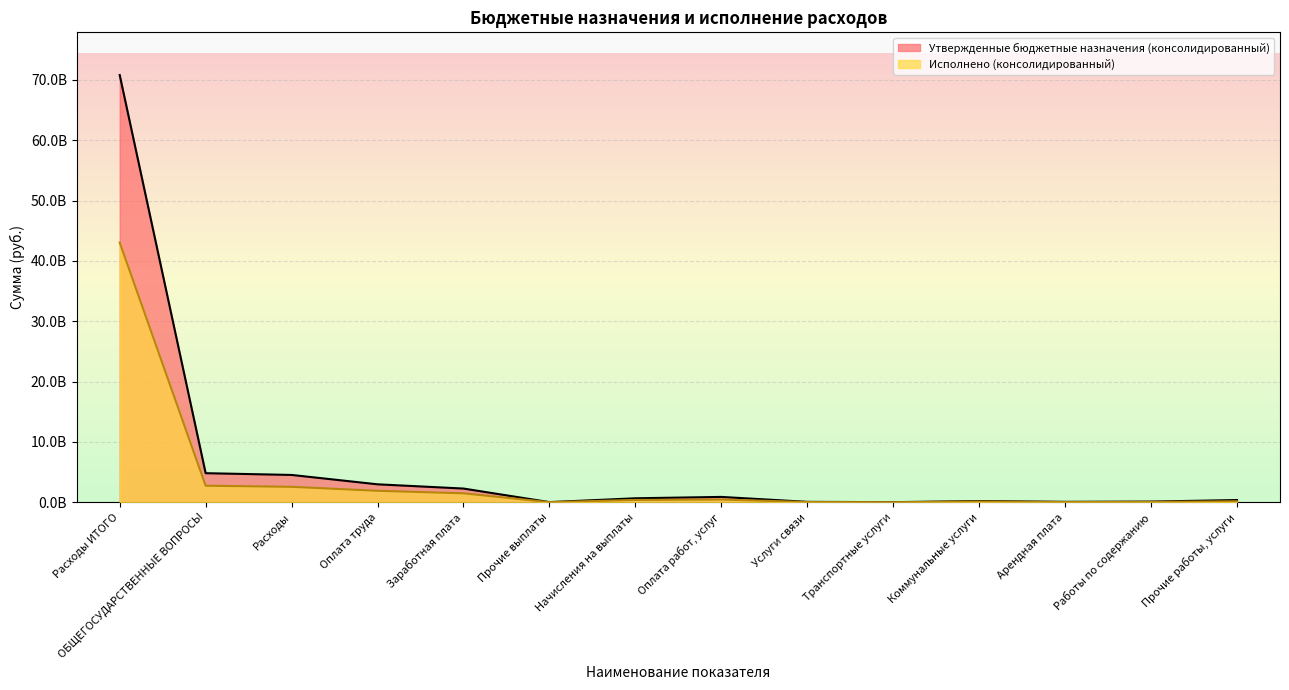

Count the number of data series in this chart.

2